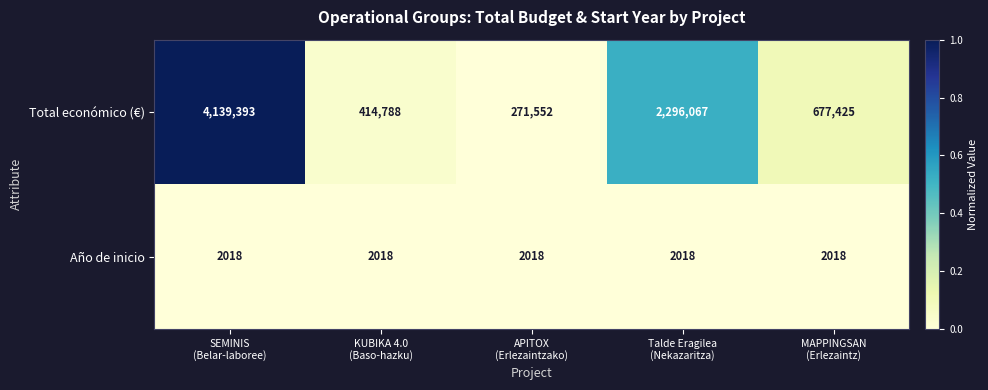

What is the minimum value for Total económico (€)?

271552